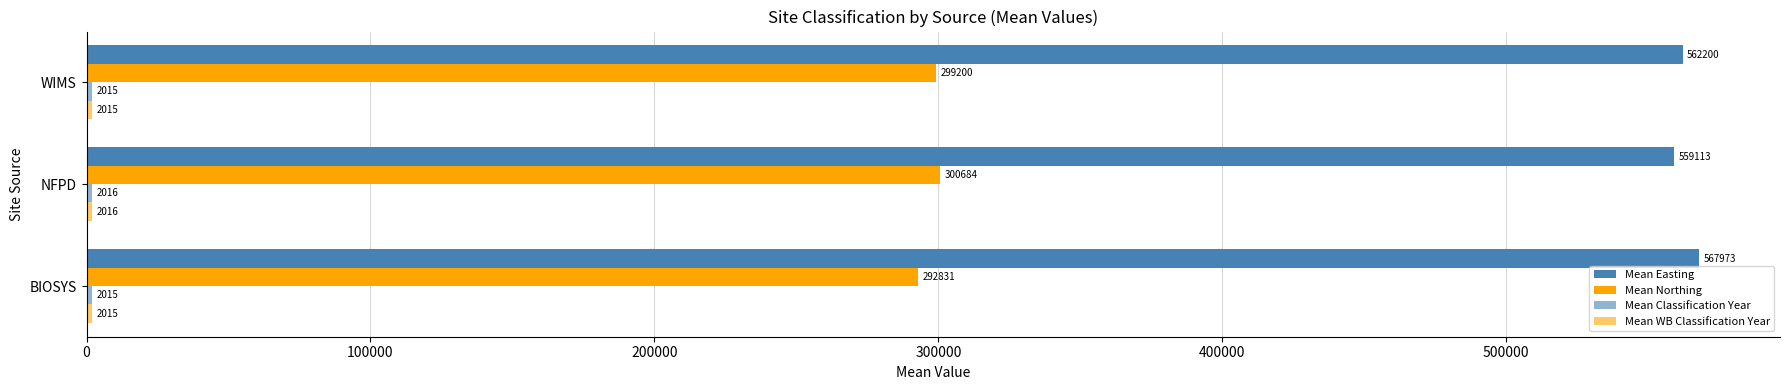

Which series has the widest spread of values?

Mean Easting